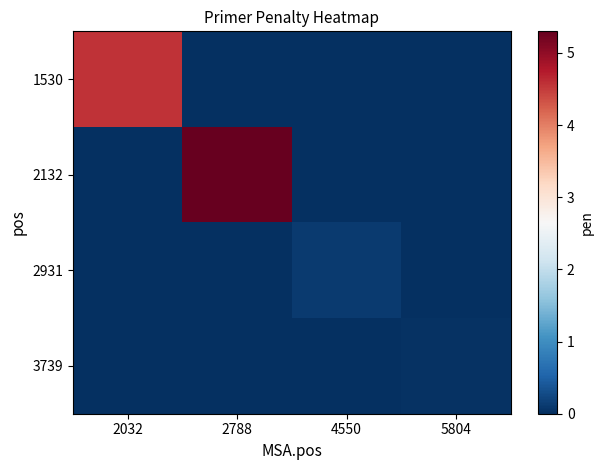

Reading left to right, list all the values displayed in this chart.

1530: 2032=4.6	2788=0.0	4550=0.0	5804=0.0
2132: 2032=0.0	2788=5.3	4550=0.0	5804=0.0
2931: 2032=0.0	2788=0.0	4550=0.1	5804=0.0
3739: 2032=0.0	2788=0.0	4550=0.0	5804=0.0